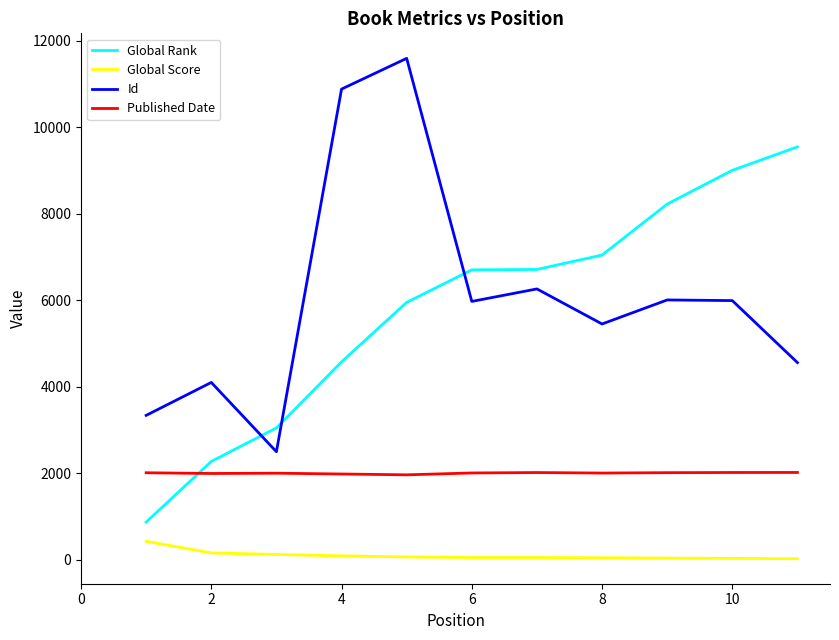

Which series has the largest range (max minus min)?

Id